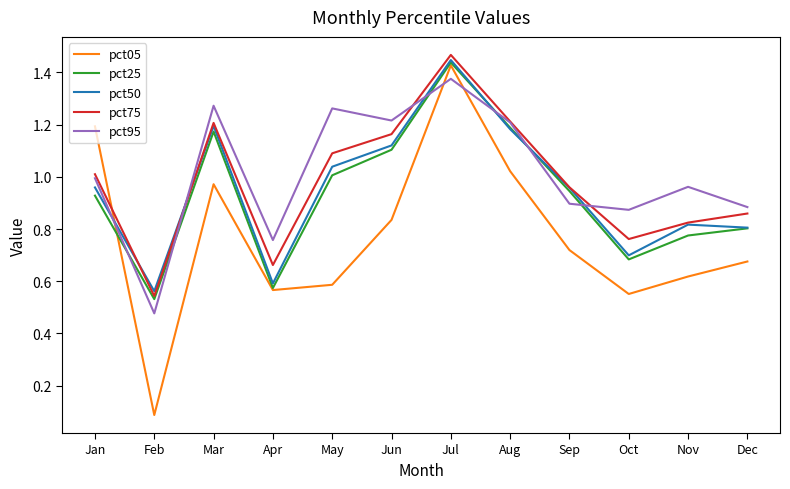

How many lines are shown in the chart?

5